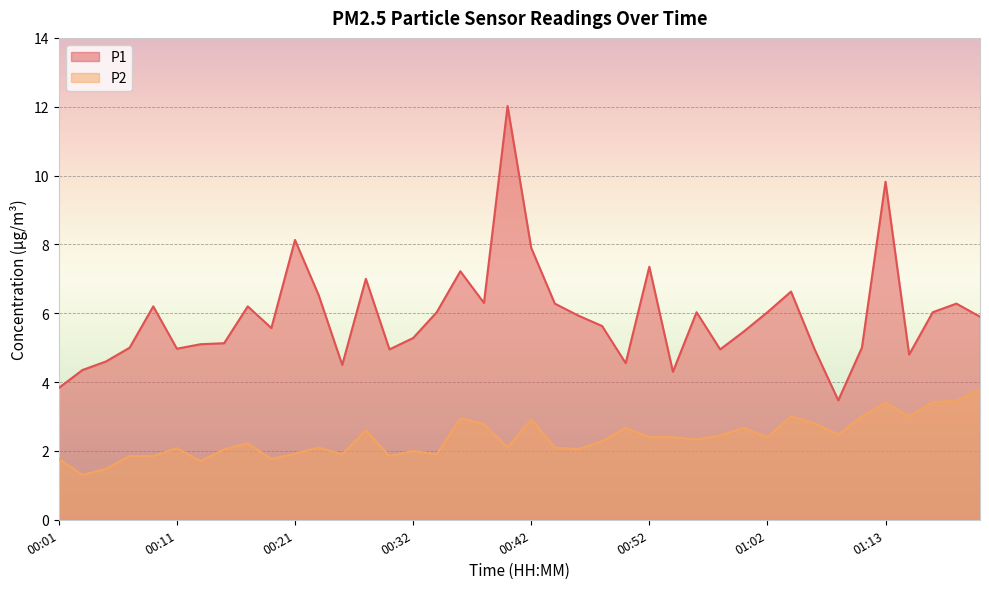

True or false: P1 and P2 cross at least once.

False